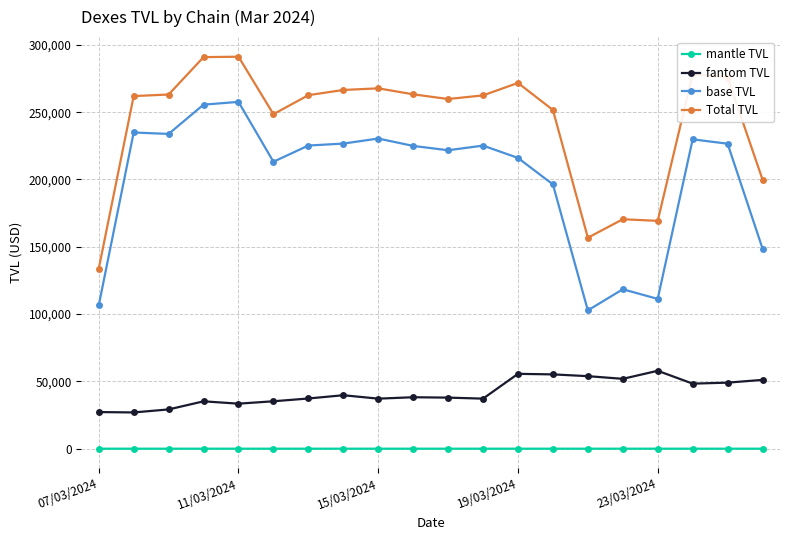

Count the number of categories in the chart.

20